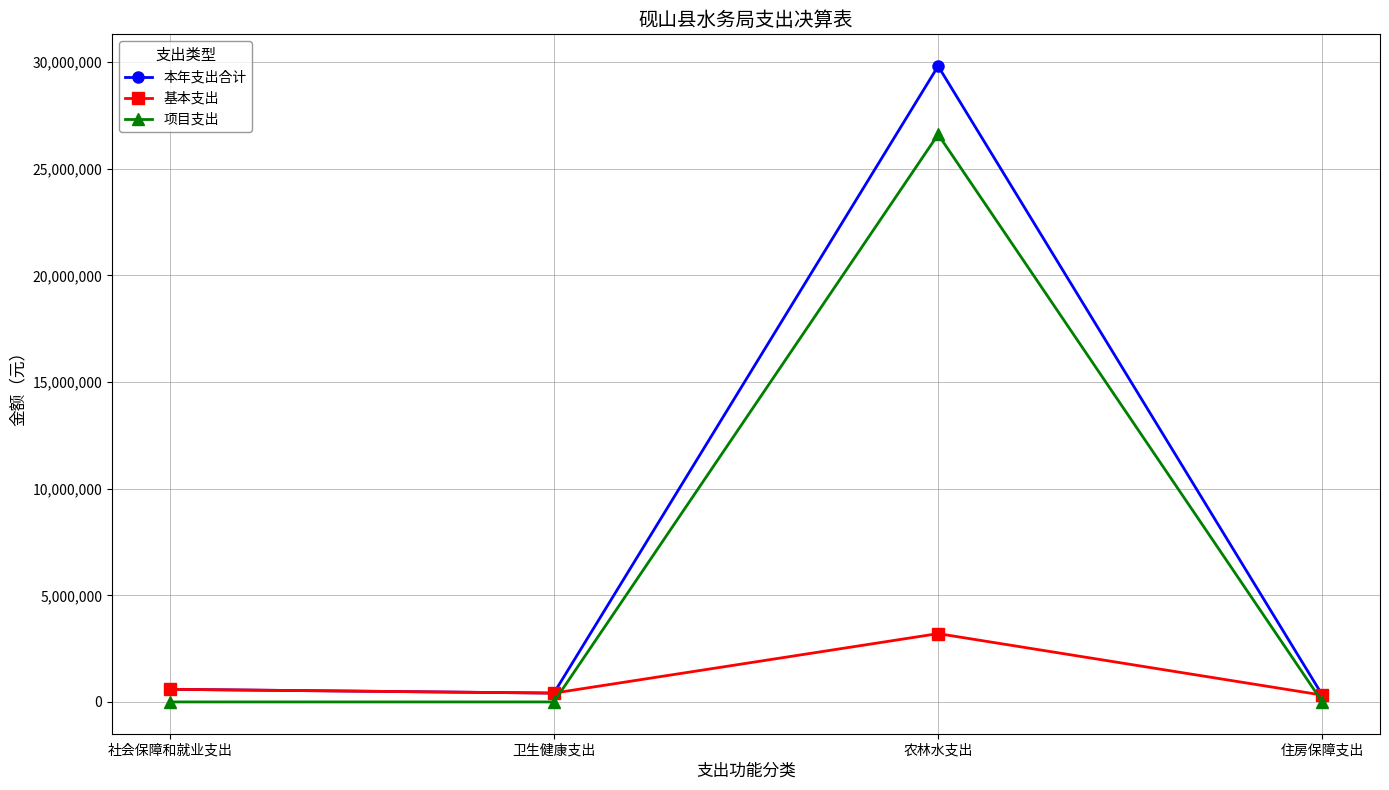

Is the value of 项目支出 at 卫生健康支出 greater than the value of 本年支出合计 at 卫生健康支出?

No